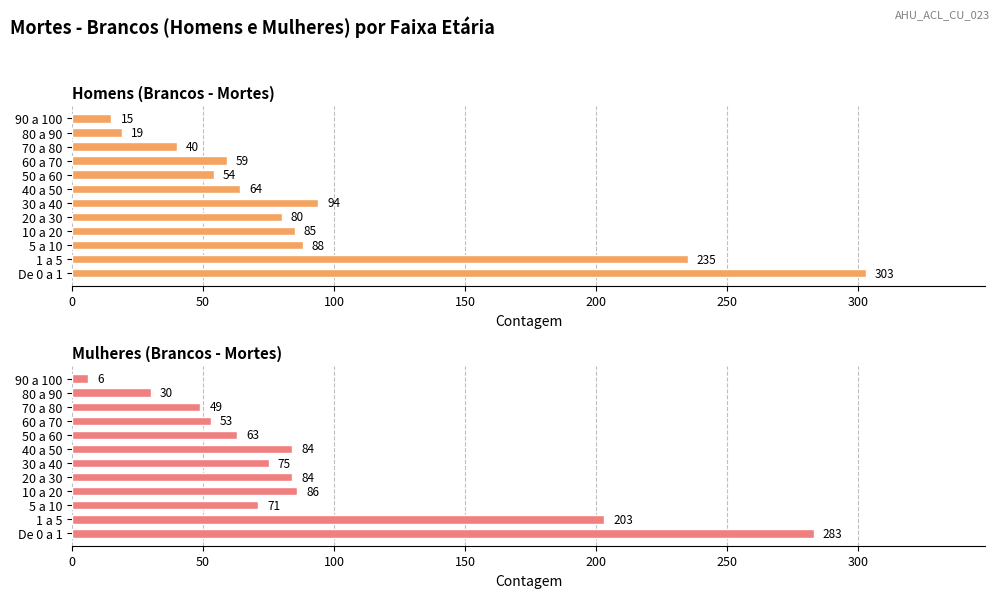

What value does the Mulheres (Brancos - Mortes) series have at De 0 a 1, to the nearest 5?

285